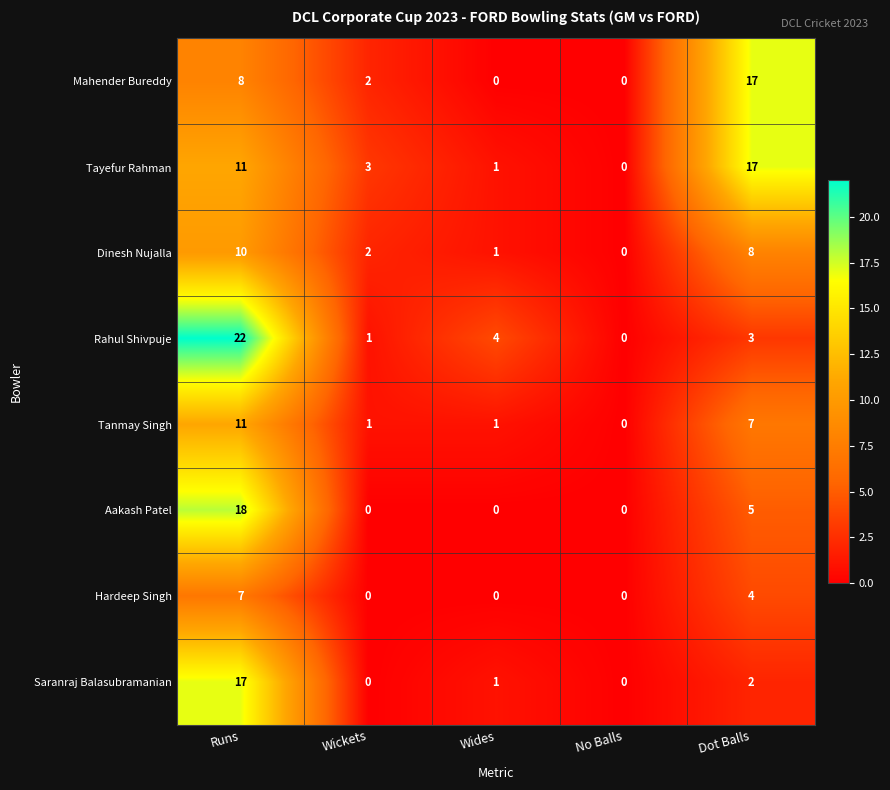

Is it true that Hardeep Singh equals 0 at Wides?

True